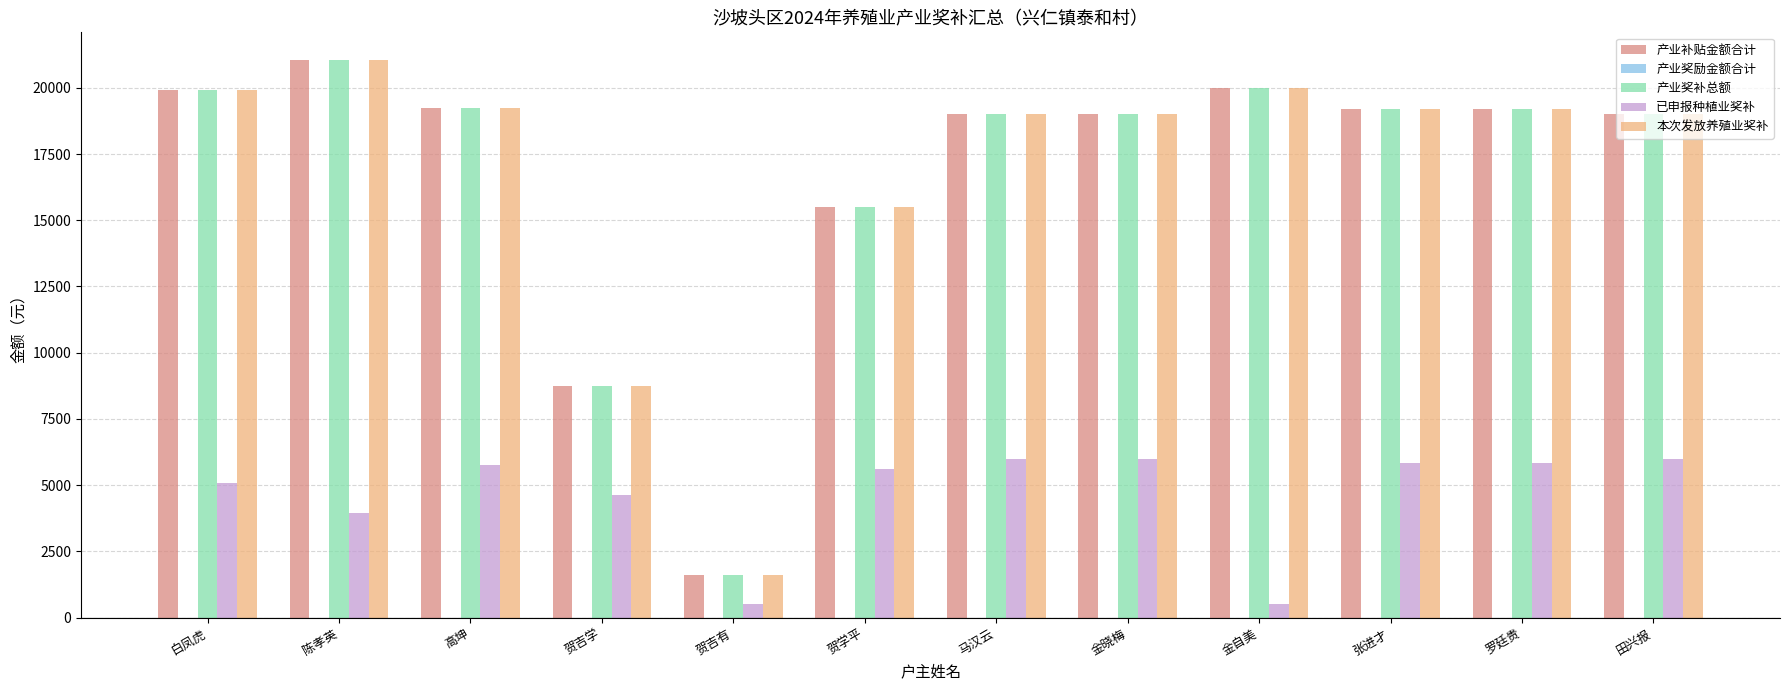

Count the number of data series in this chart.

4